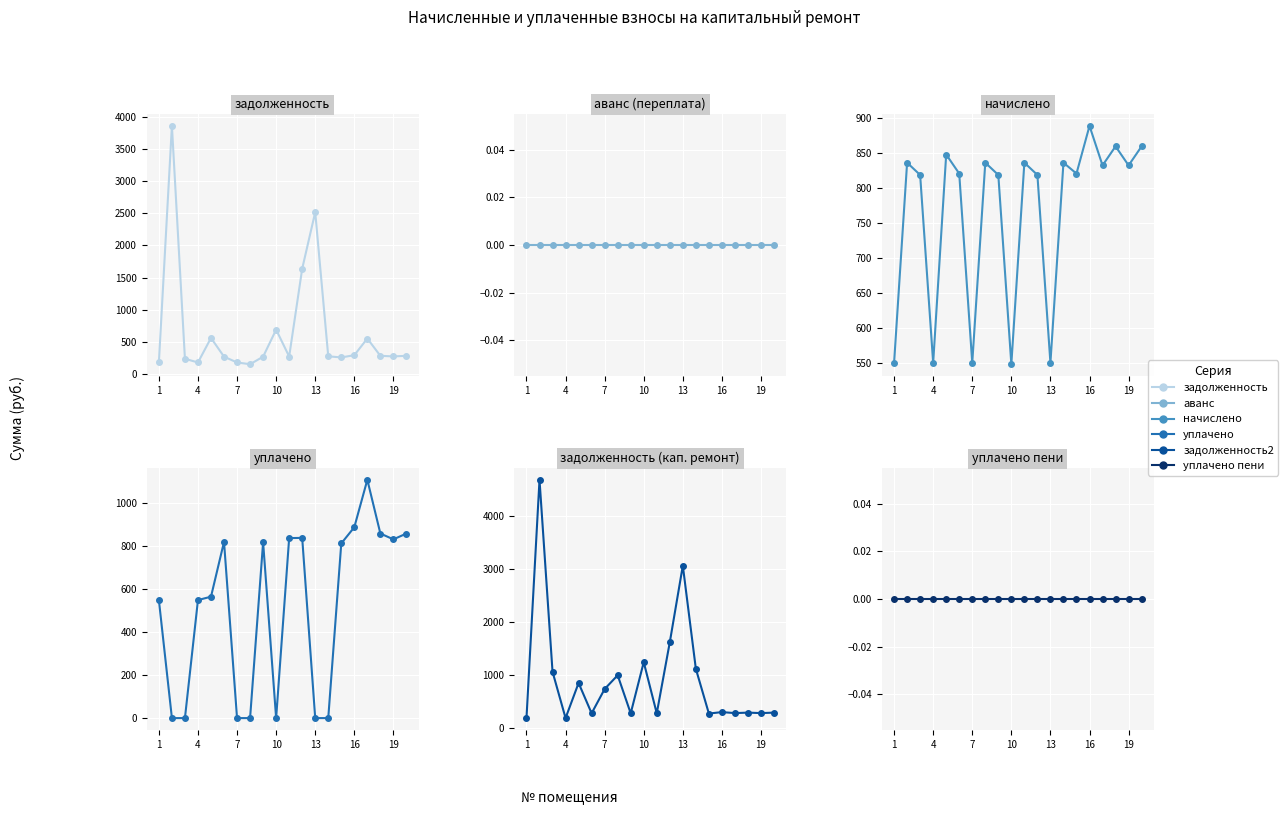

Reading left to right, transcribe all the data shown in this chart.

задолженность (col_1): 183.3	3854.0	241.1	183.3	564.1	273.6	183.3	156.4	273.0	693.2	275.2	1638.0	2515.6	278.9	261.9	296.4	555.1	286.6	277.6	286.5
аванс (col_2): 0.0	0.0	0.0	0.0	0.0	0.0	0.0	0.0	0.0	0.0	0.0	0.0	0.0	0.0	0.0	0.0	0.0	0.0	0.0	0.0
начислено (col_3): 549.9	836.5	819.0	549.9	848.2	821.0	549.9	836.5	819.0	548.0	836.5	819.0	549.9	836.5	821.0	889.2	832.6	860.0	832.6	860.0
уплачено (col_4): 549.9	0.0	0.0	549.9	565.5	821.0	0.0	0.0	819.0	0.0	838.5	839.6	0.0	0.0	813.7	889.2	1110.2	860.0	832.6	859.8
задолженность2 (col_6): 183.3	4690.6	1060.1	183.3	846.8	273.6	733.2	993.0	273.0	1241.1	273.2	1617.4	3065.5	1115.4	269.1	296.4	277.6	286.6	277.6	286.6
уплачено пени (col_8): 0.0	0.0	0.0	0.0	0.0	0.0	0.0	0.0	0.0	0.0	0.0	0.0	0.0	0.0	0.0	0.0	0.0	0.0	0.0	0.0